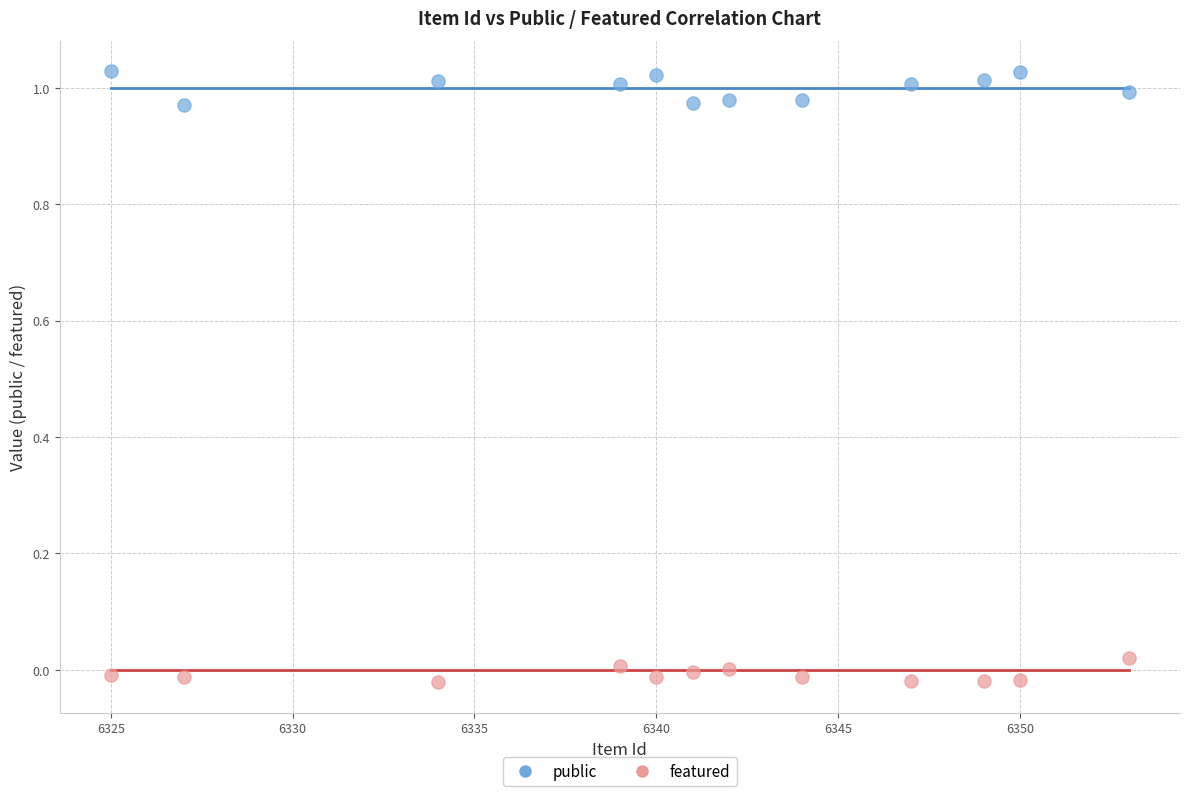

Across all data points, what is the range of X values (max minus min)?

28.0